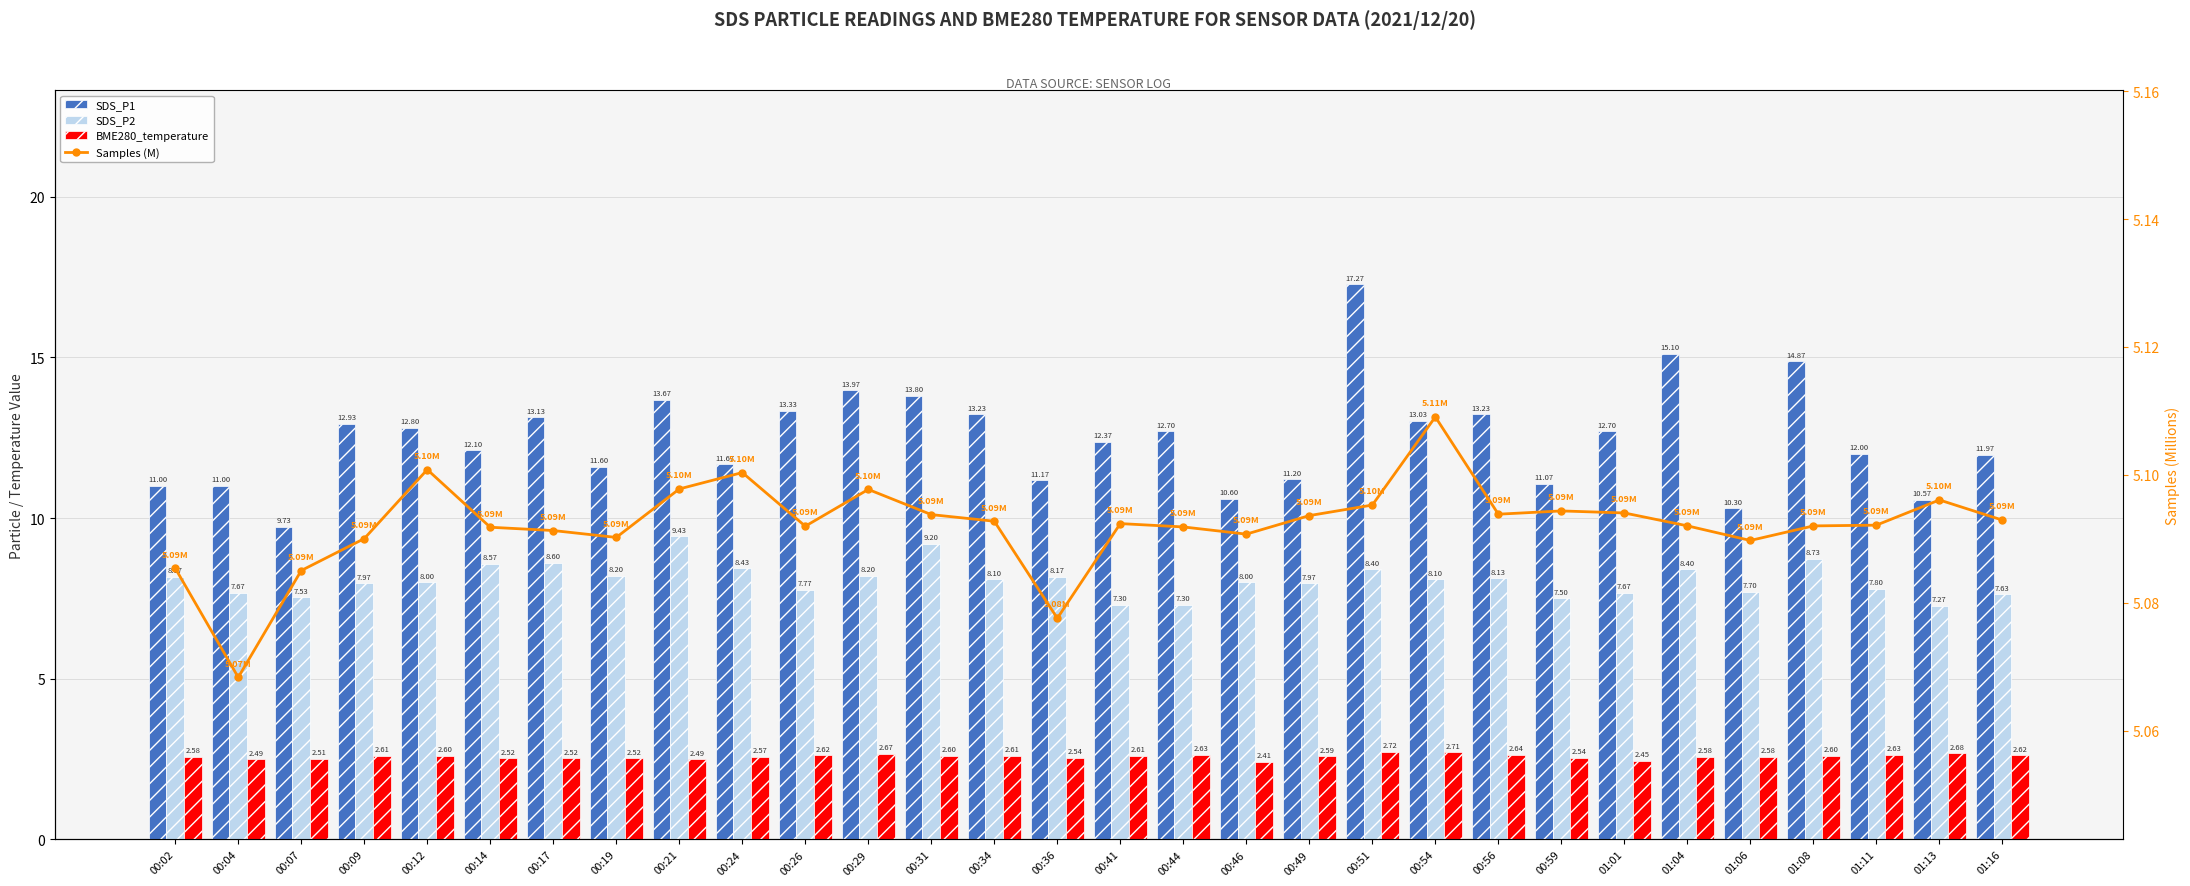

How many data points in SDS_P2 are above 8?

15